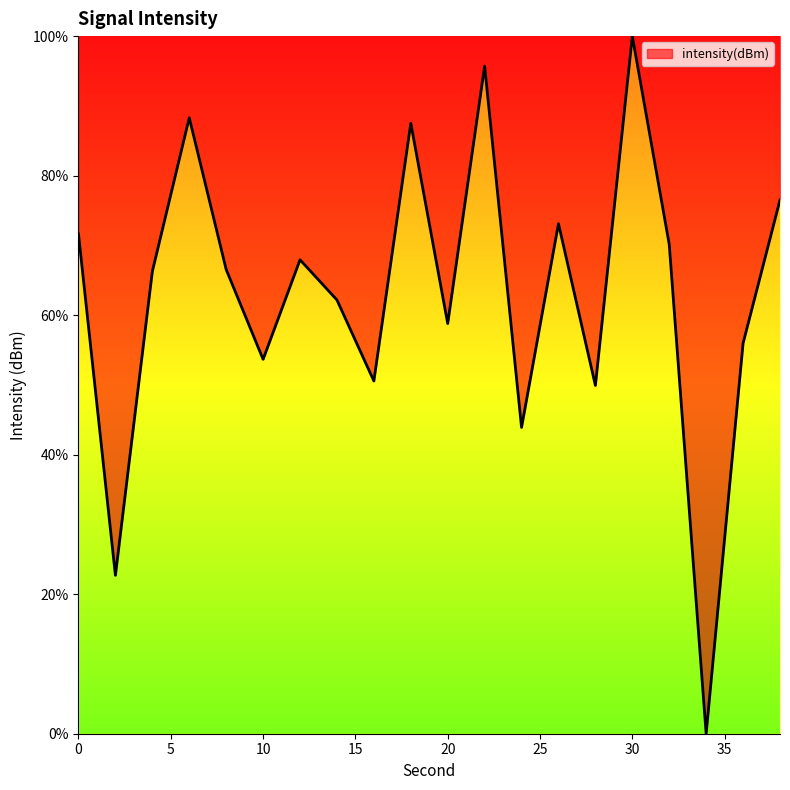

What is the maximum value shown in the chart?

100.0